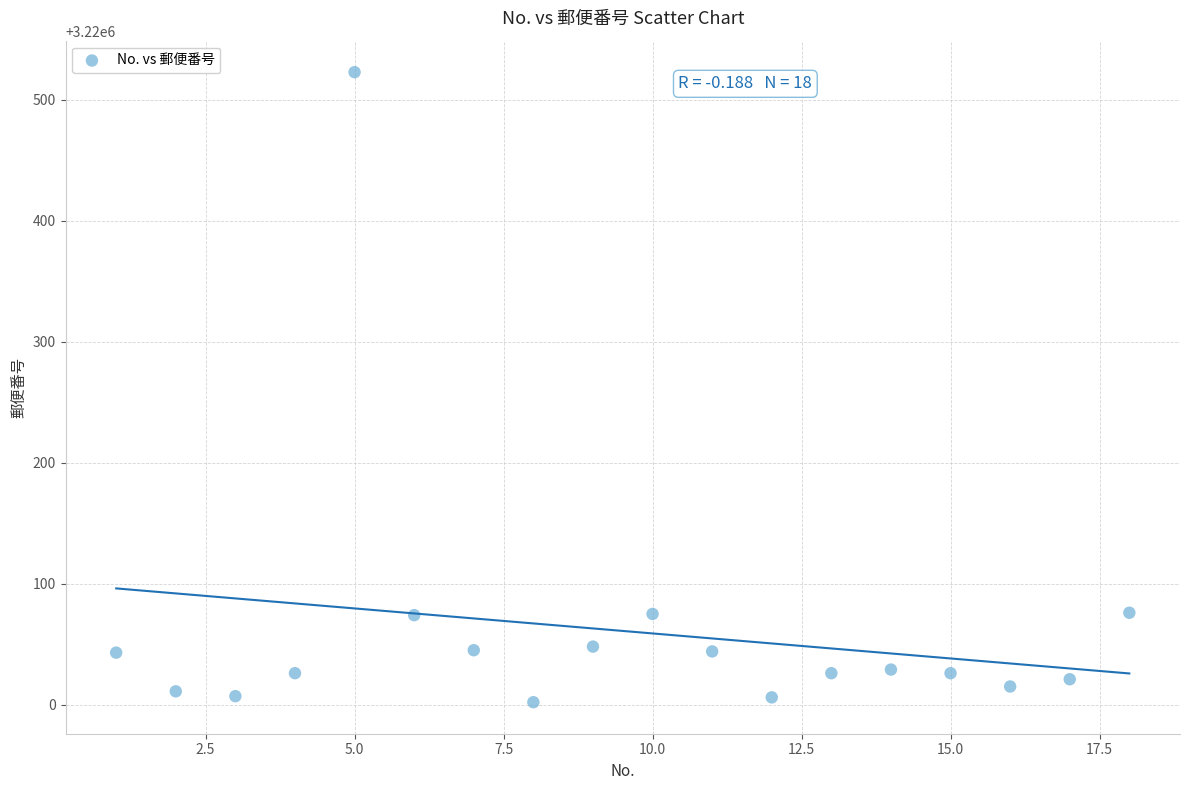

What is the range of X values (max minus min)?

17